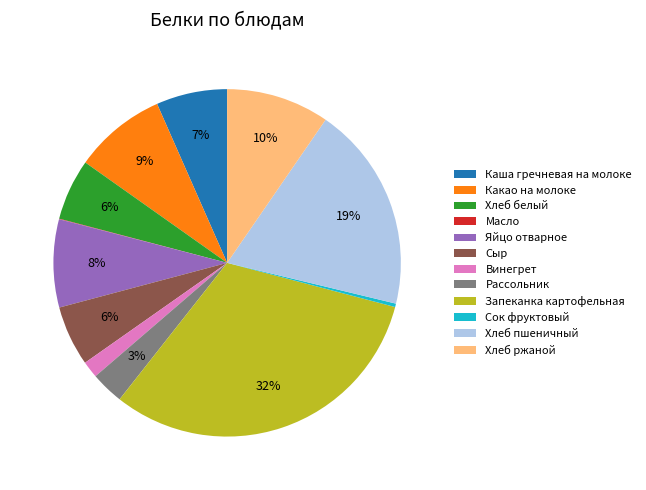

What is the ratio of the value at Сыр to the value at Хлеб ржаной?

0.6